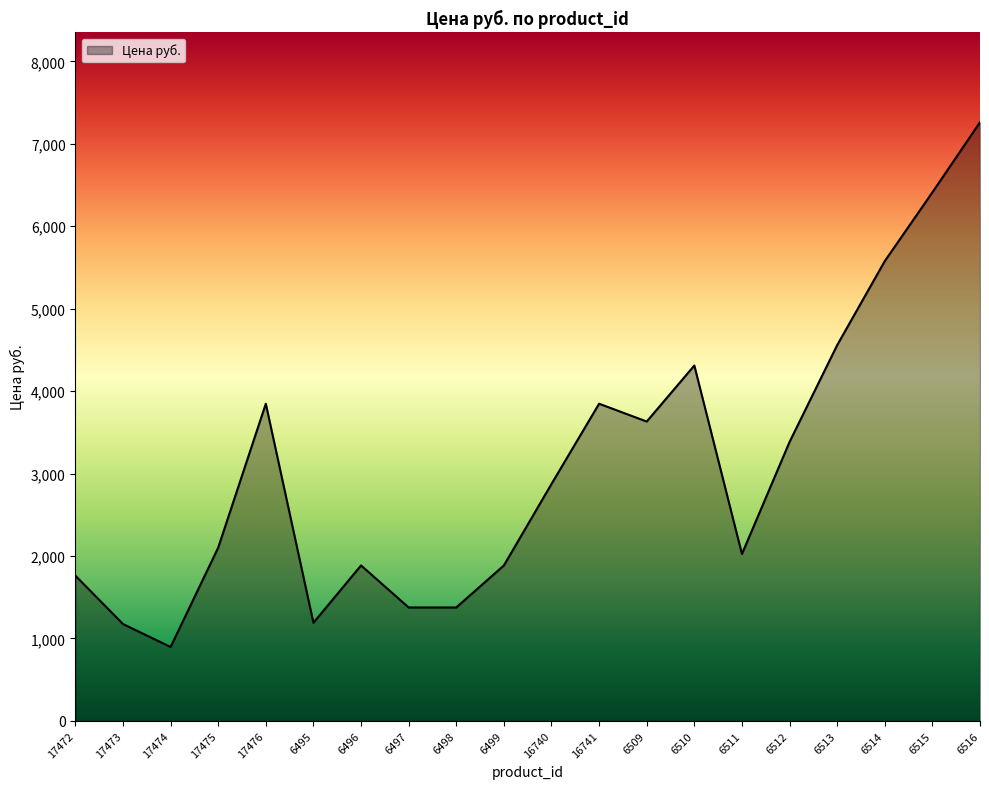

What is the change in value from 6510 to 6513?

+247.2